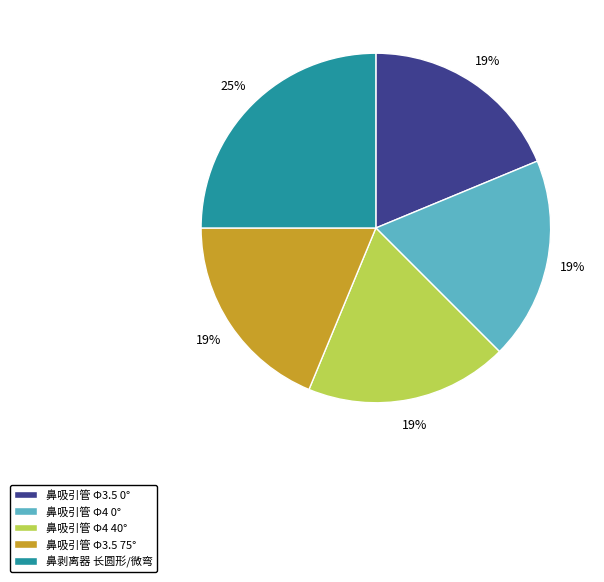

Does 鼻剥离器 长圆形/微弯 account for over 50% of the chart?

No